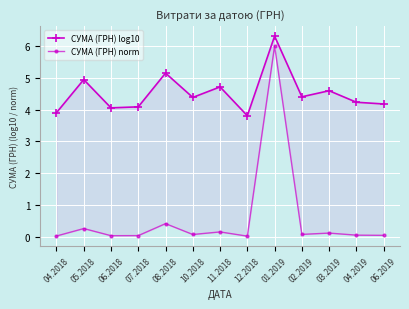

Which series has the largest total across all categories?

СУМА (ГРН) log10